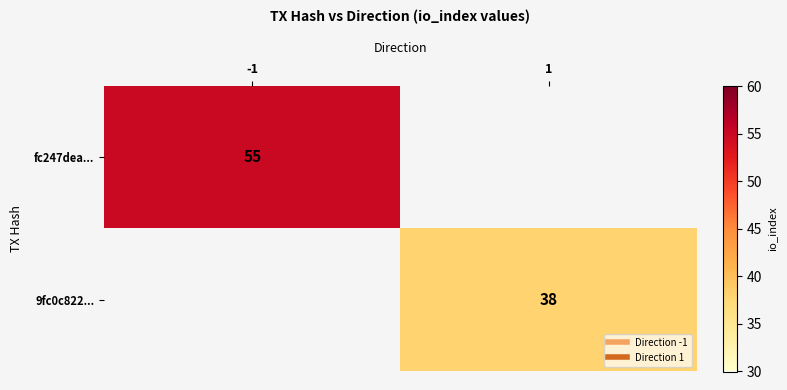

At which category does the chart reach its minimum across all series?

1